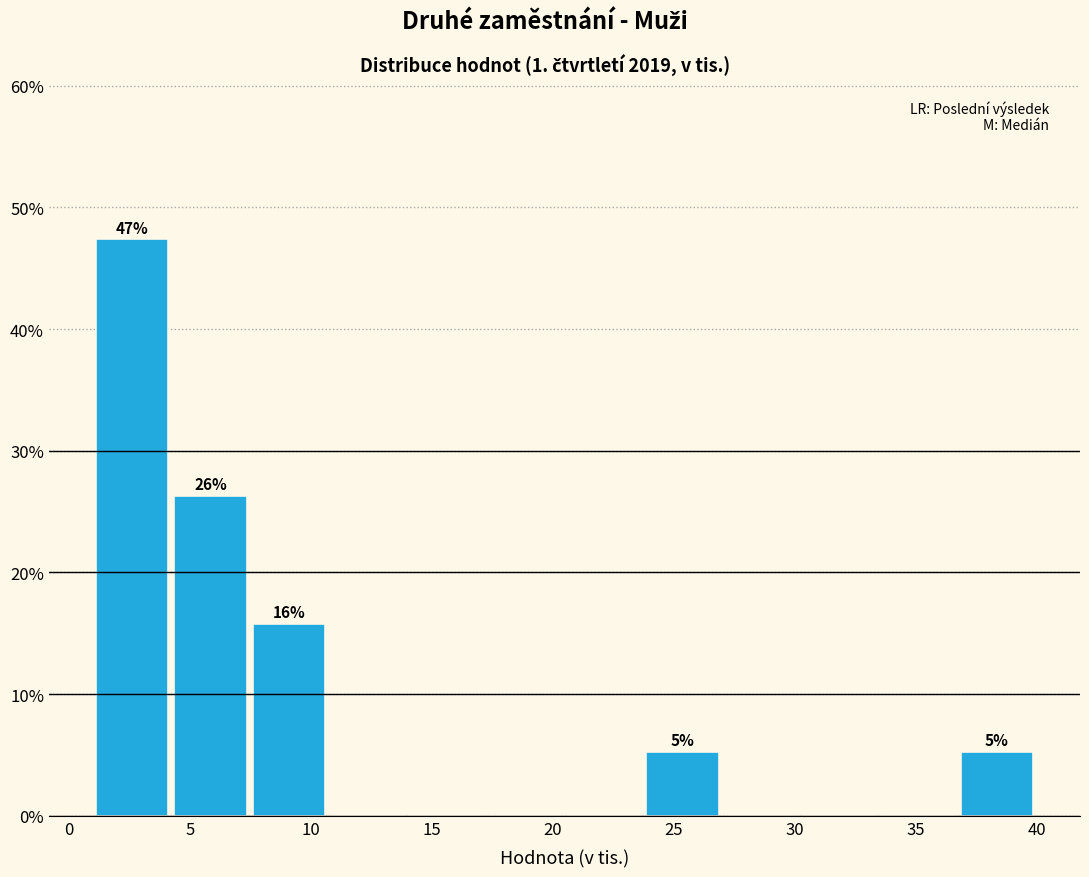

Over which range of the x-axis is the bar tallest?

1.0 to 4.5